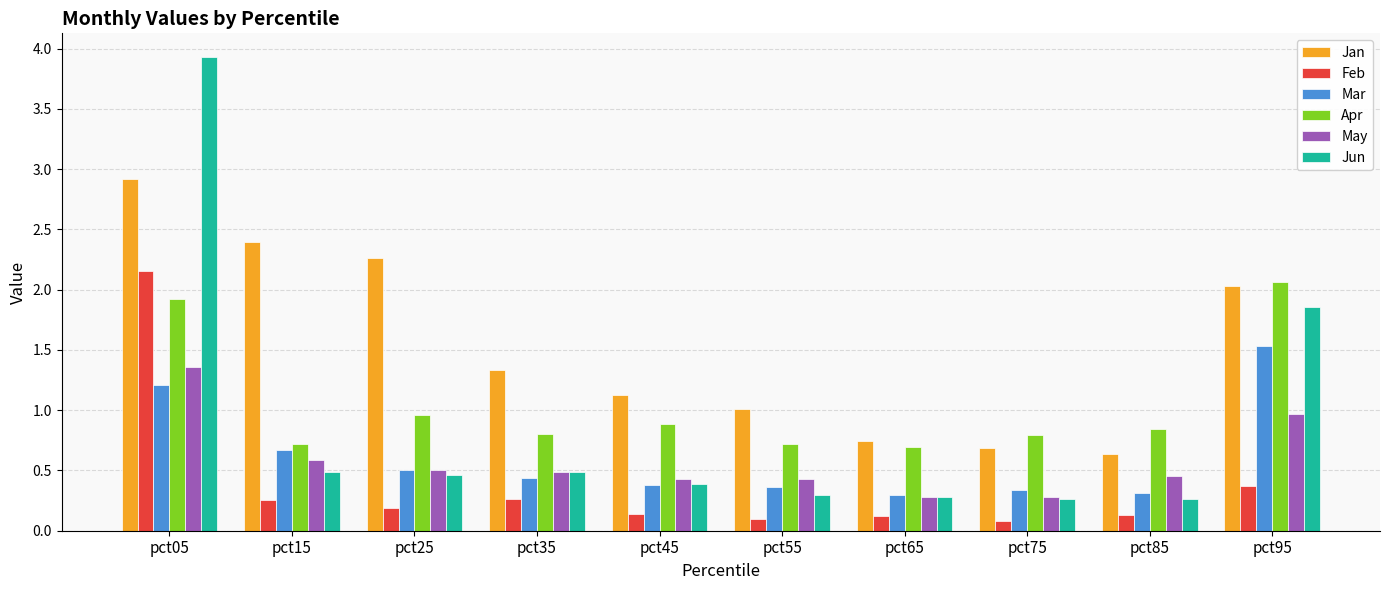

What is the difference between the Feb values at pct25 and pct95?

0.2